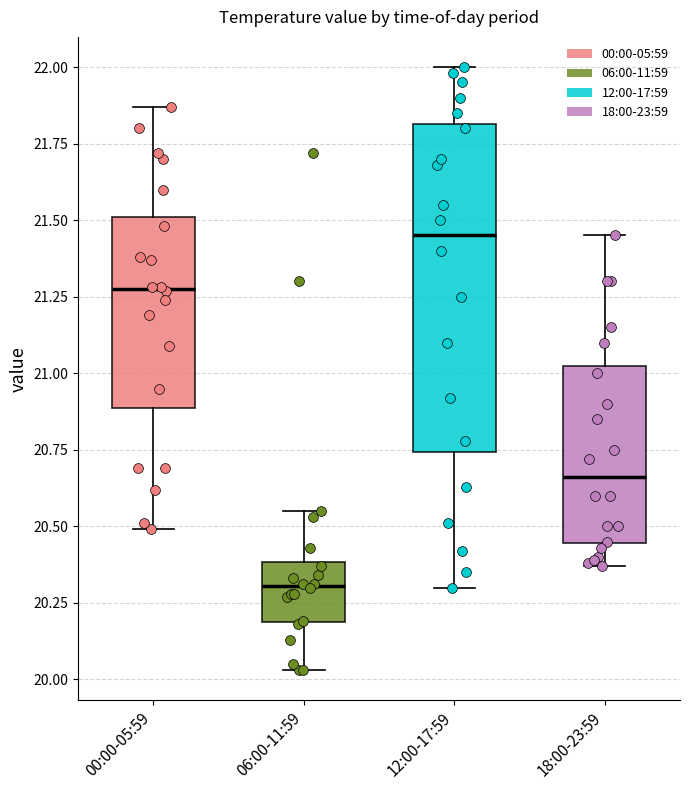

Reading left to right, read every box against the y-axis: the position of its median line, the range the box covers, and the ends of its whiskers. The values are not printed on the chart, so give them approximately, as read against the axis.

00:00-05:59: median 21.30, box 20.90 to 21.50, whiskers 20.50 to 21.85
06:00-11:59: median 20.30, box 20.20 to 20.40, whiskers 20.05 to 20.55
12:00-17:59: median 21.45, box 20.75 to 21.80, whiskers 20.30 to 22.00
18:00-23:59: median 20.65, box 20.45 to 21.05, whiskers 20.35 to 21.45